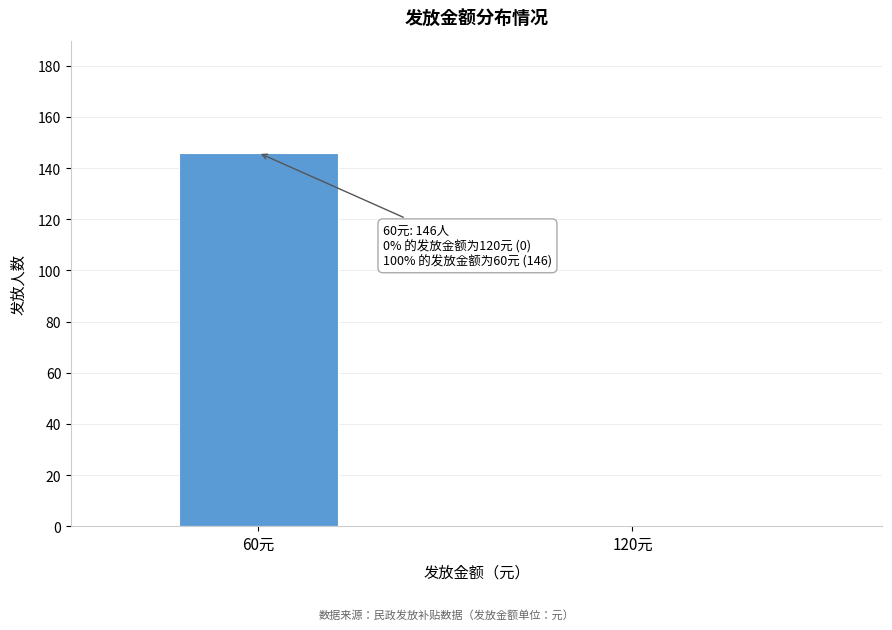

Reading left to right, extract all data points from this chart.

60元=146	120元=0